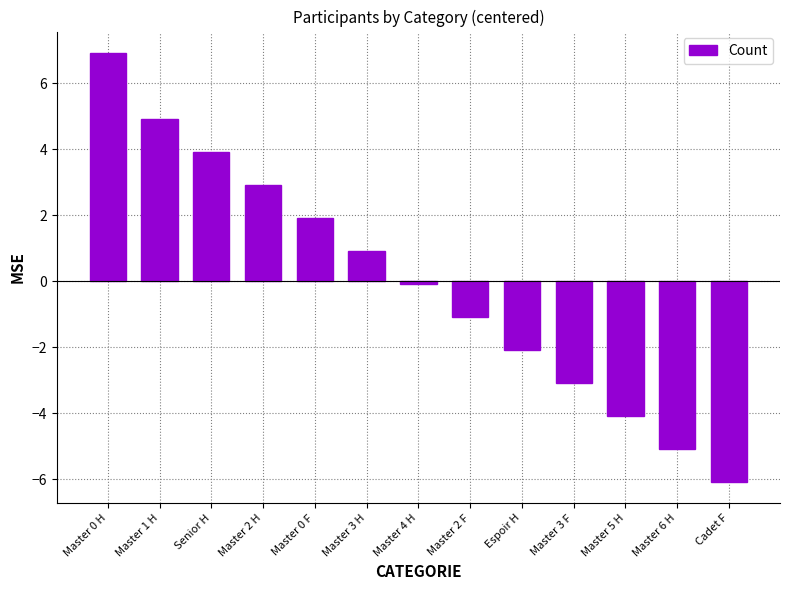

How many bars are there in total?

13